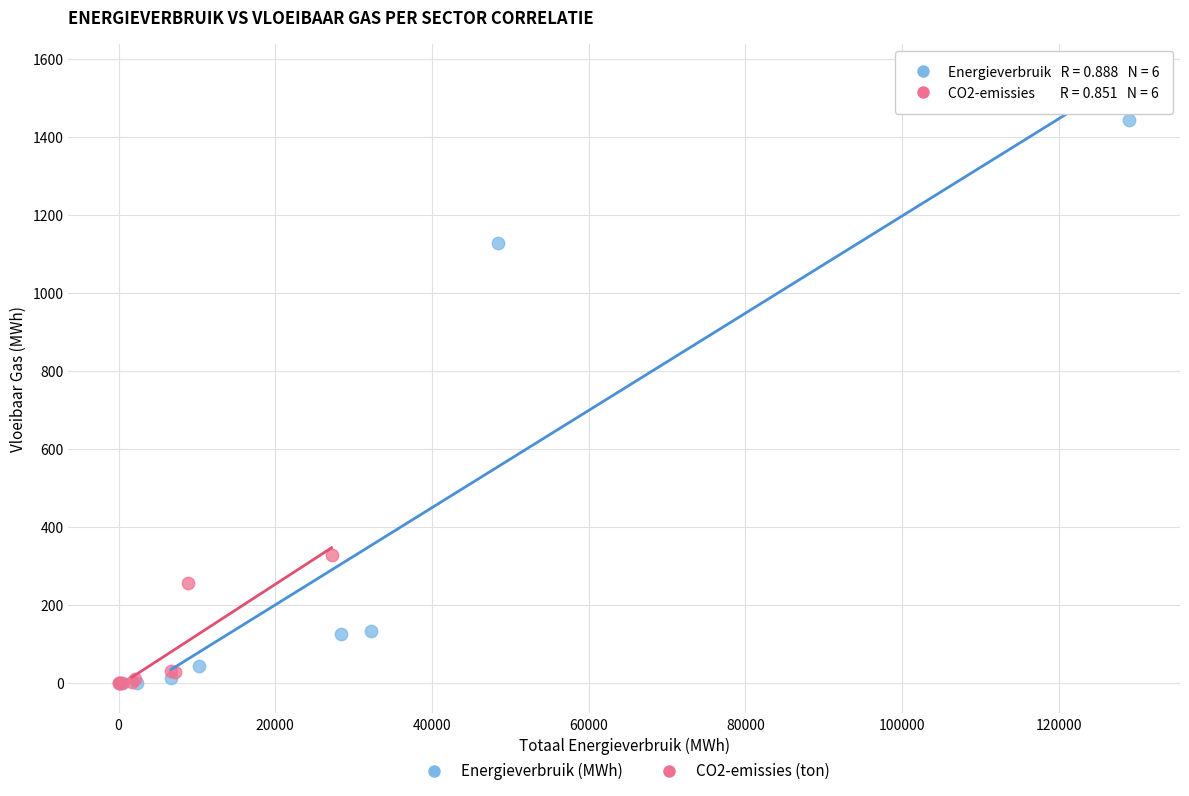

Which series reaches the maximum Y coordinate?

Energieverbruik (MWh)